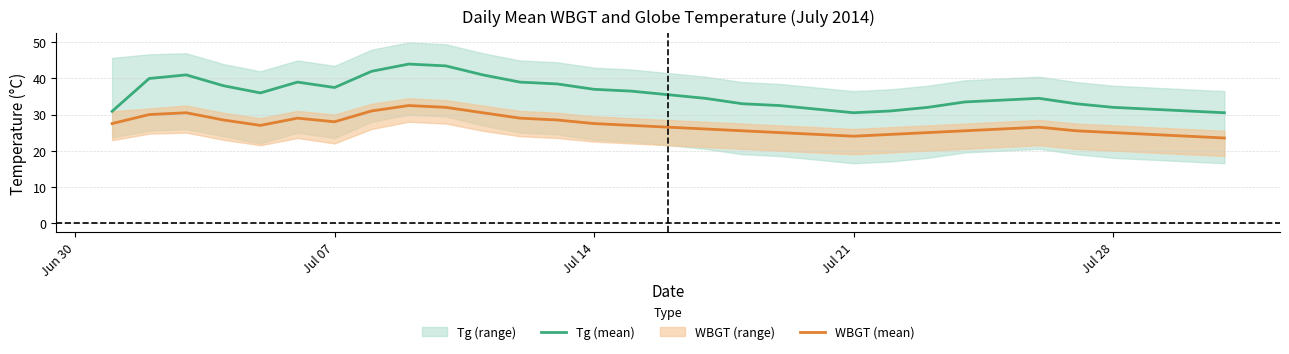

True or false: WBGT (mean) and Tg (mean) cross at least once.

False